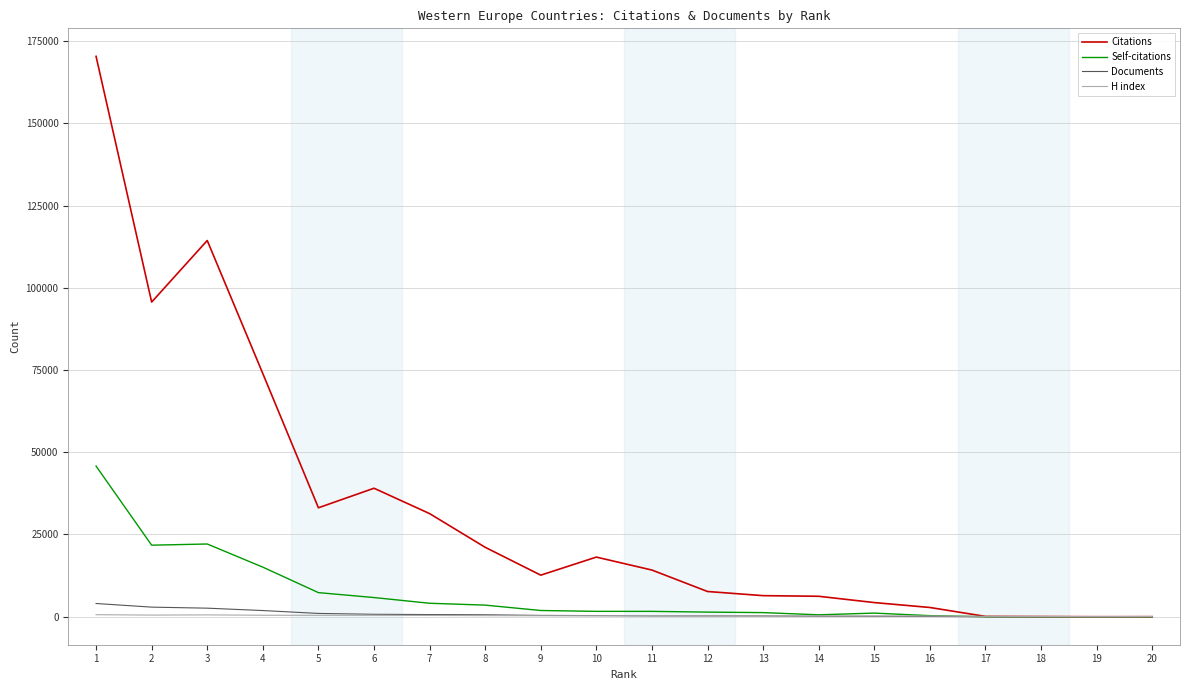

Is the value of Documents at 7 greater than the value of Citations at 7?

No